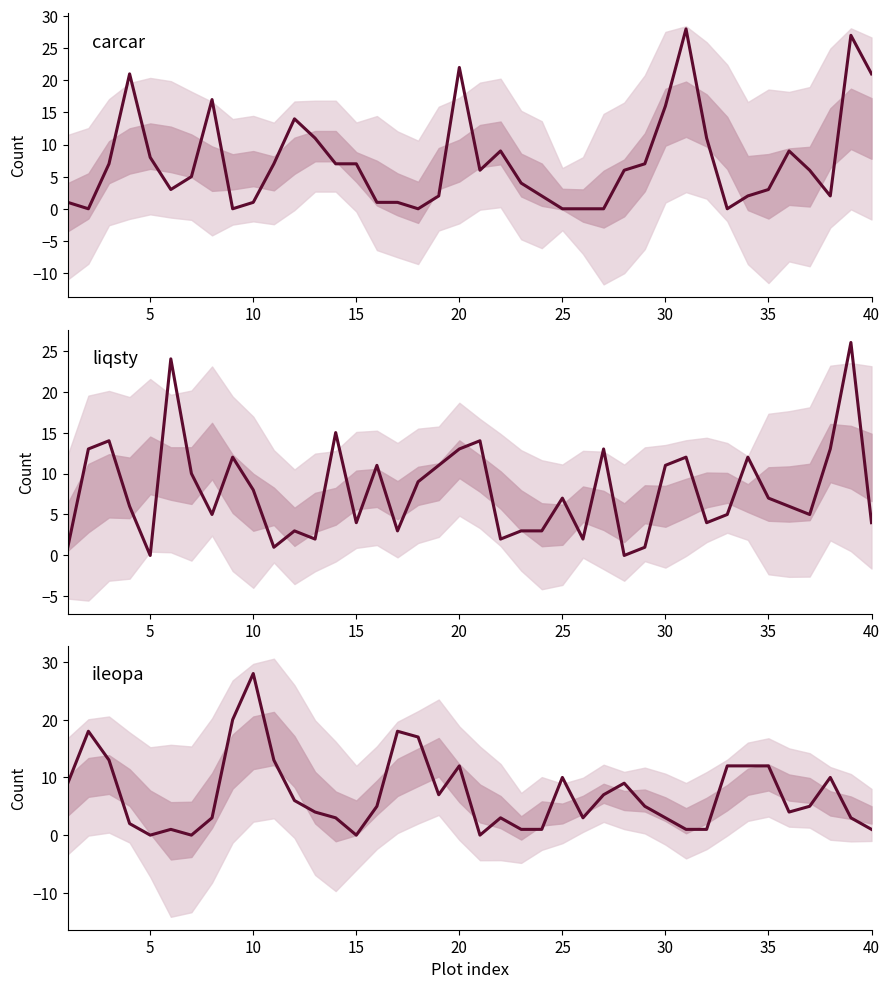

How many data points in carcar are above 6?

18